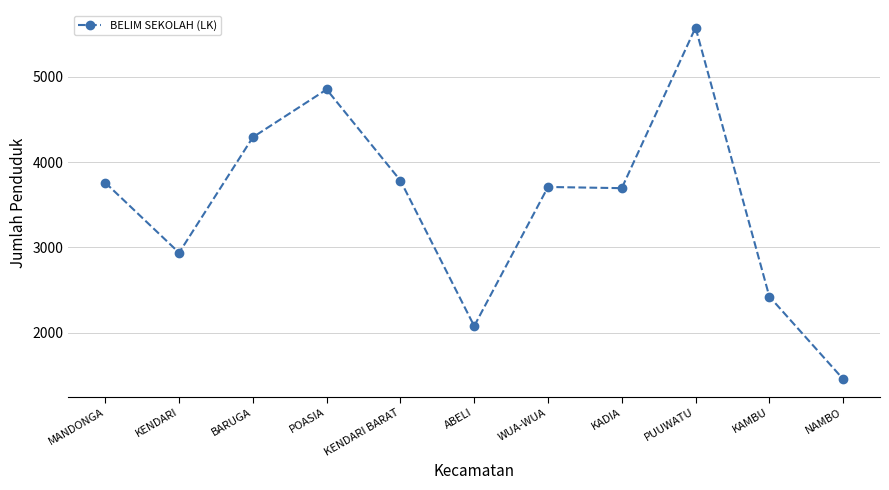

The chart shows a value of 7874 at PUUWATU. True or false?

False